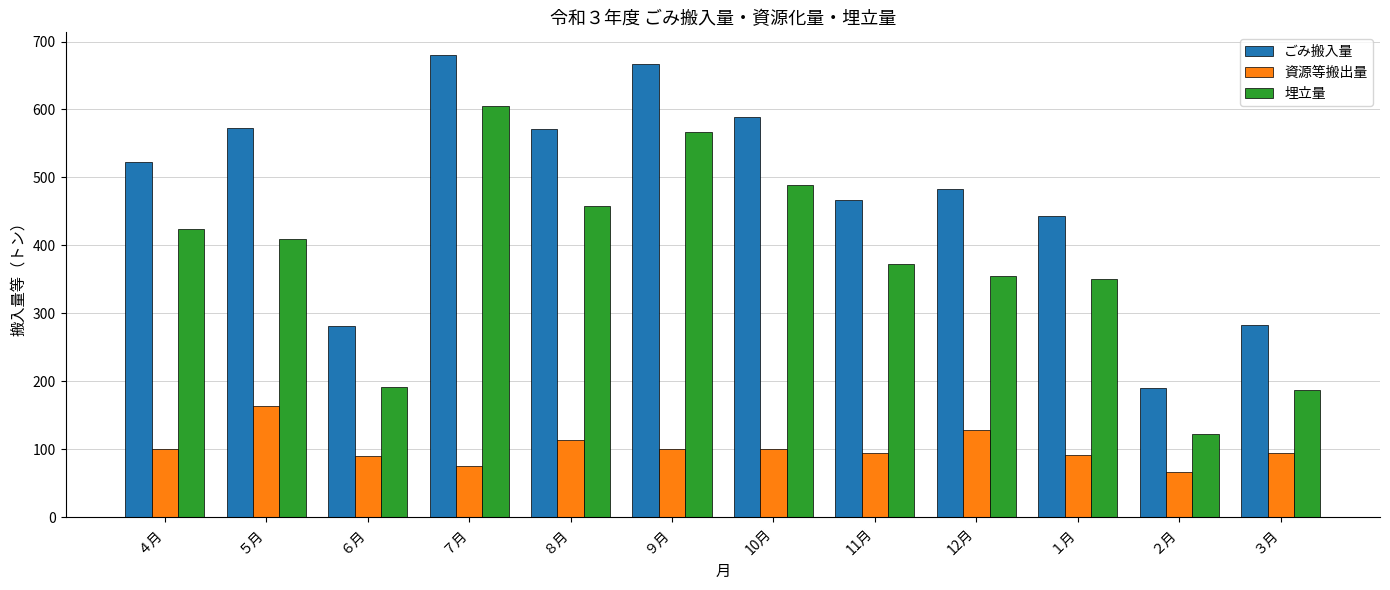

The value of ごみ搬入量 at 10月 is 224.6. True or false?

False